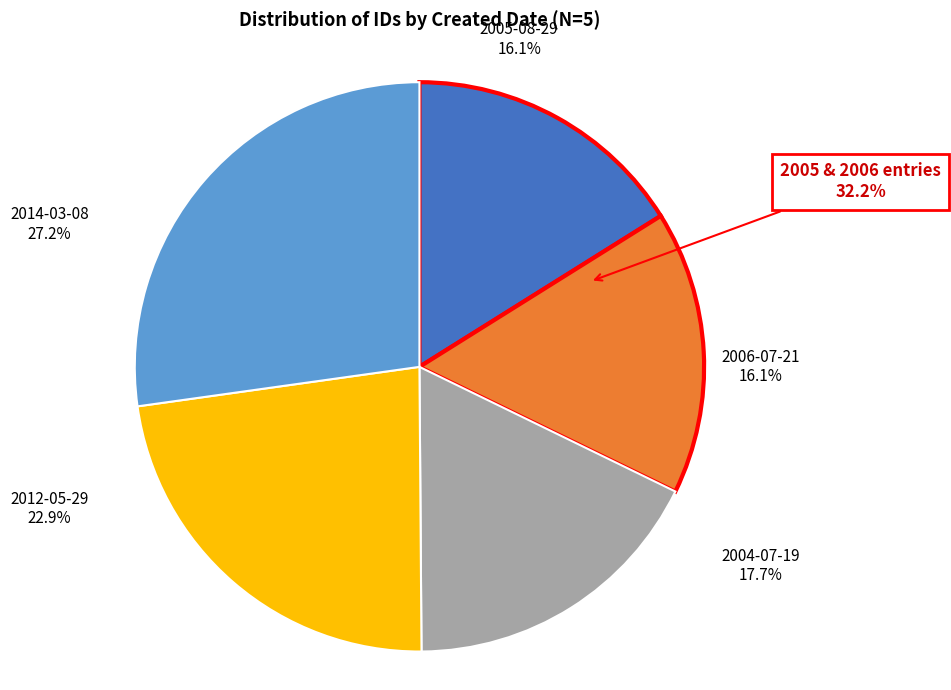

What is the ratio of the value at 2012-05-29 to the value at 2005-08-29?

1.4